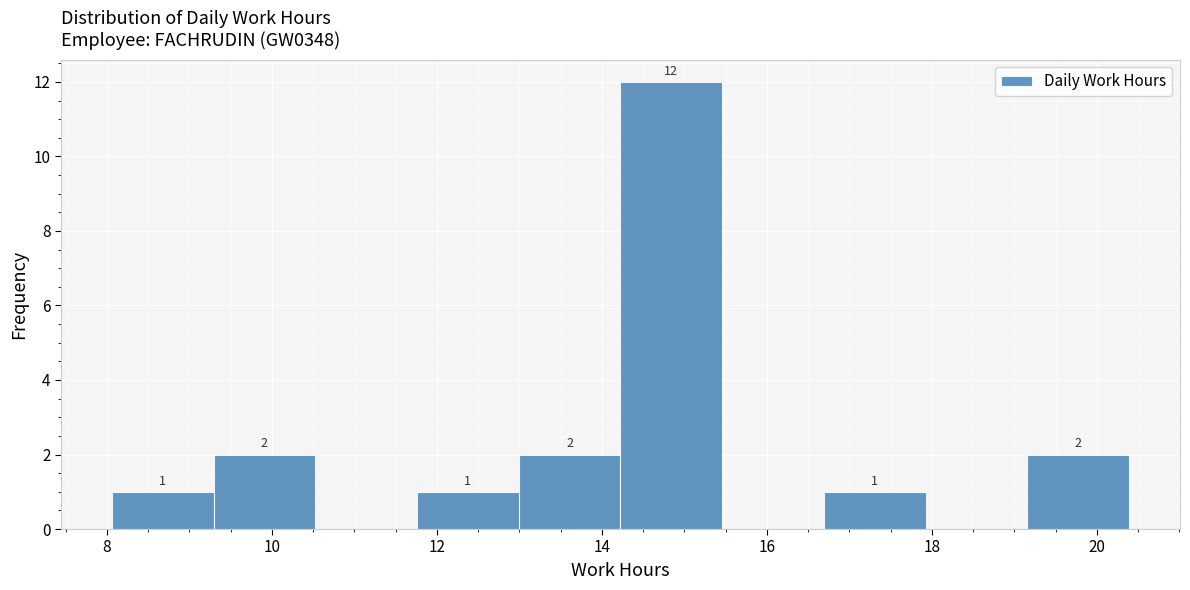

Over which range of the x-axis is the bar tallest?

14.2 to 15.4